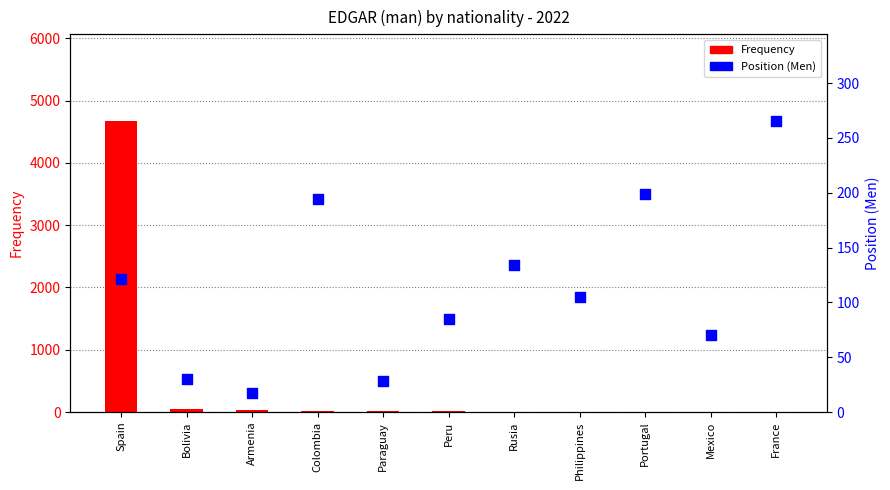

At which category is the sum across all series the highest?

Spain